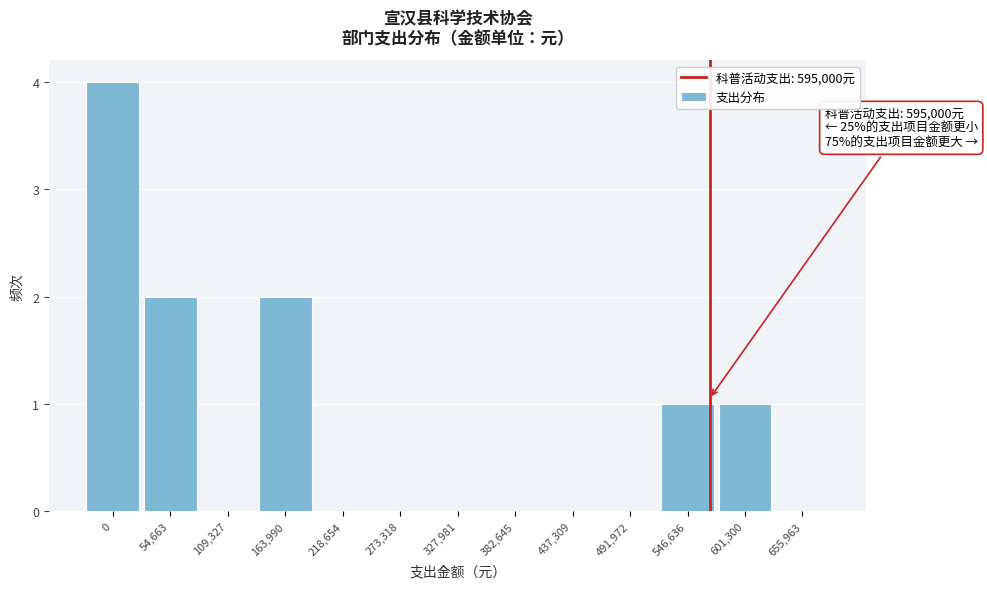

Reading right to left, what are all the values shown in this chart?

655,963=0	601,300=1	546,636=1	491,972=0	437,309=0	382,645=0	327,981=0	273,318=0	218,654=0	163,990=2	109,327=0	54,663=2	0=4